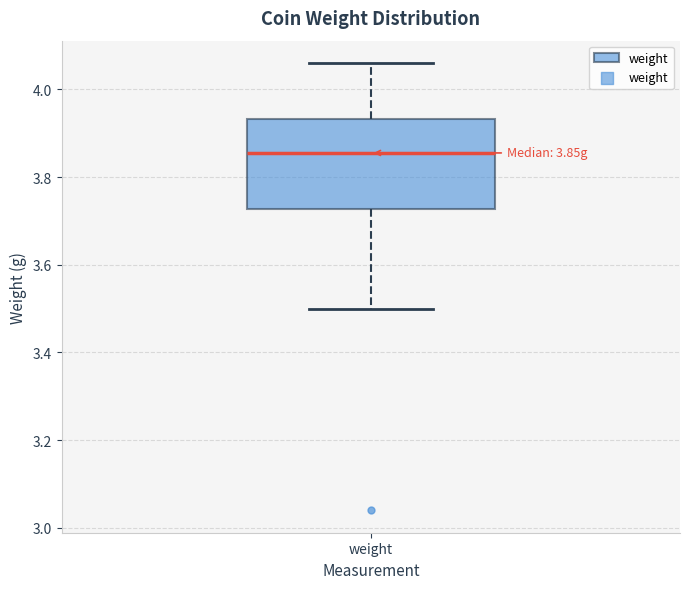

Transcribe this box plot: give where the median line is, the range the box spans, and where the two whiskers end, as read against the y-axis. The values are not printed on the chart, so give them approximately, as read against the axis.

median 3.86, box 3.72 to 3.94, whiskers 3.50 to 4.06